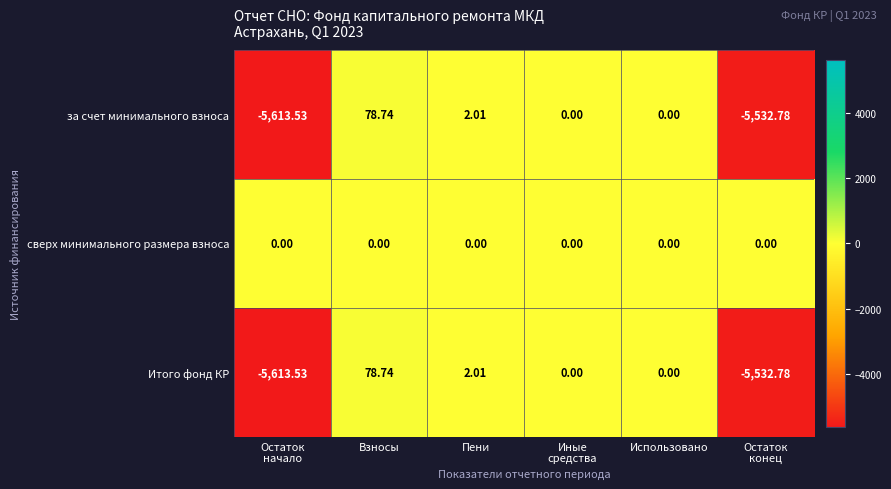

At which category is the sum across all series the highest?

Взносы